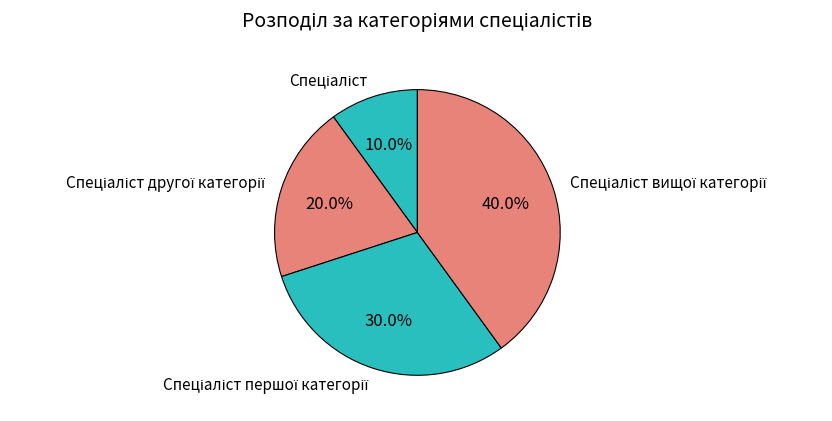

How many slices are in this pie chart?

4